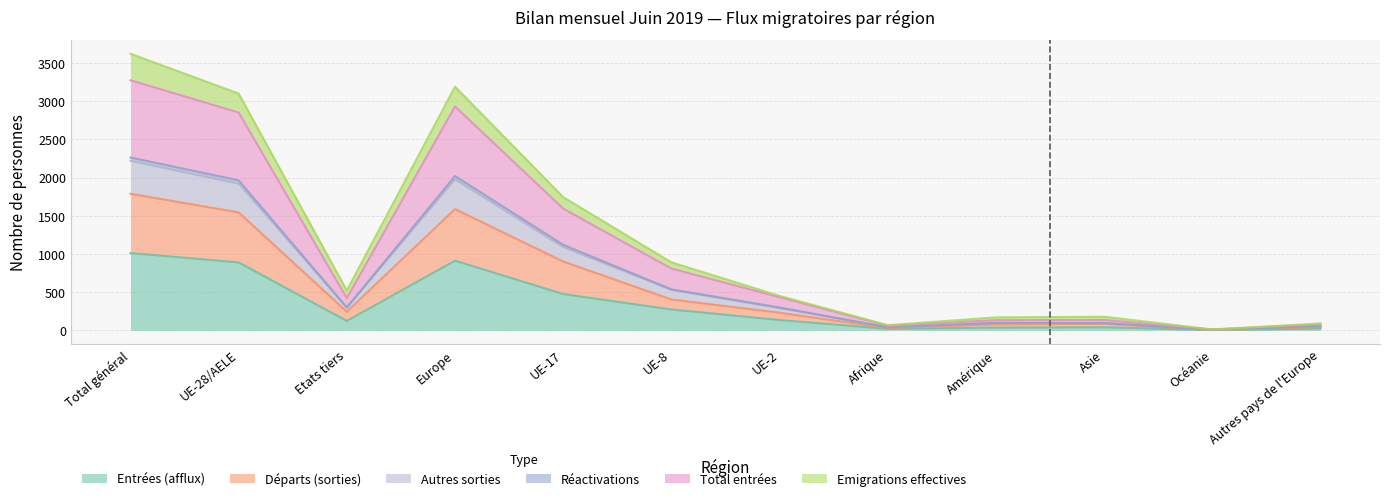

What is the label of the 10th point from the right?

Etats tiers